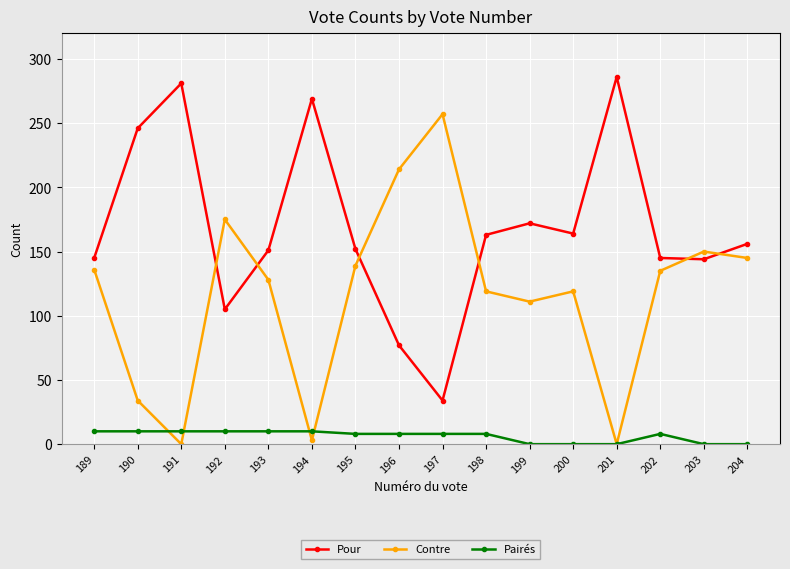

Where is Contre nearest to the value 128?

193